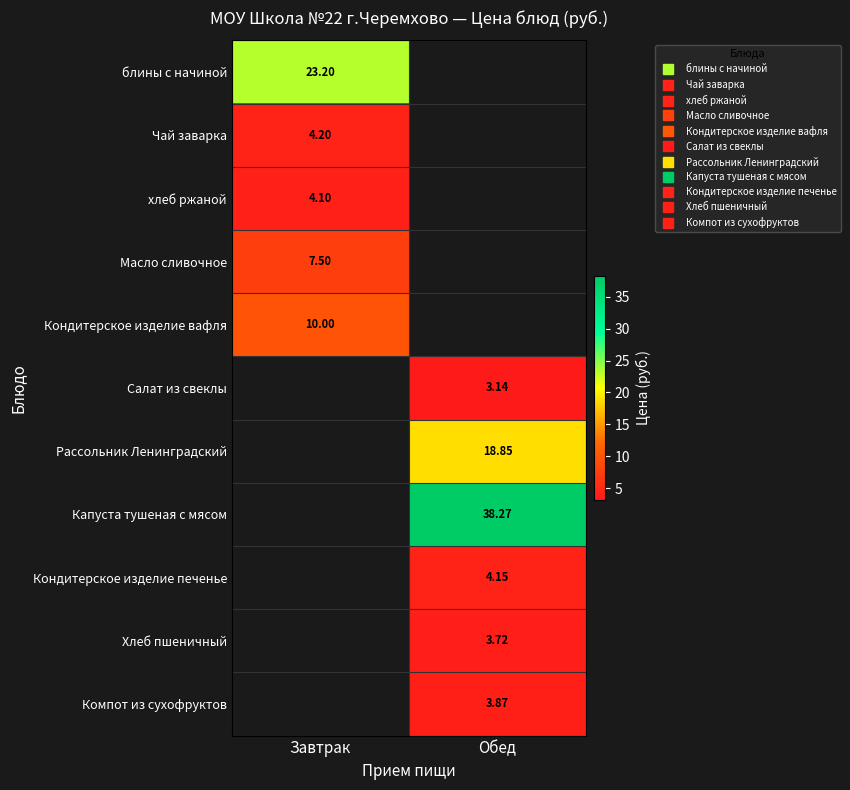

At which category does the chart reach its peak across all series?

Обед